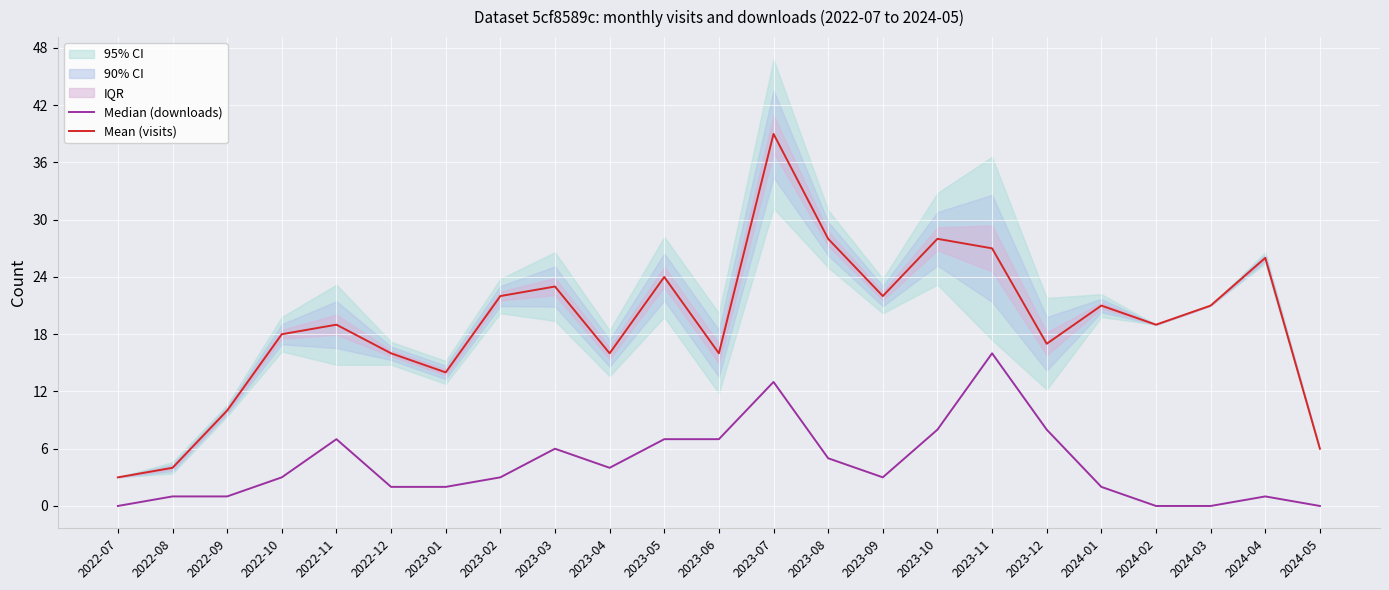

The value of Median (downloads) at 2024-03 is 0. True or false?

True